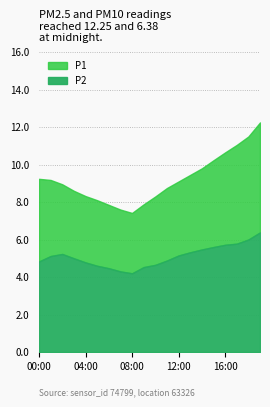

Reading right to left, list all the values displayed in this chart.

P1: 12.2	11.5	11.1	10.7	10.2	9.8	9.4	9.1	8.8	8.3	7.9	7.4	7.6	7.8	8.1	8.3	8.6	8.9	9.2	9.2
P2: 6.4	6.0	5.8	5.7	5.6	5.5	5.3	5.2	4.9	4.7	4.5	4.2	4.3	4.5	4.6	4.8	5.0	5.2	5.1	4.8